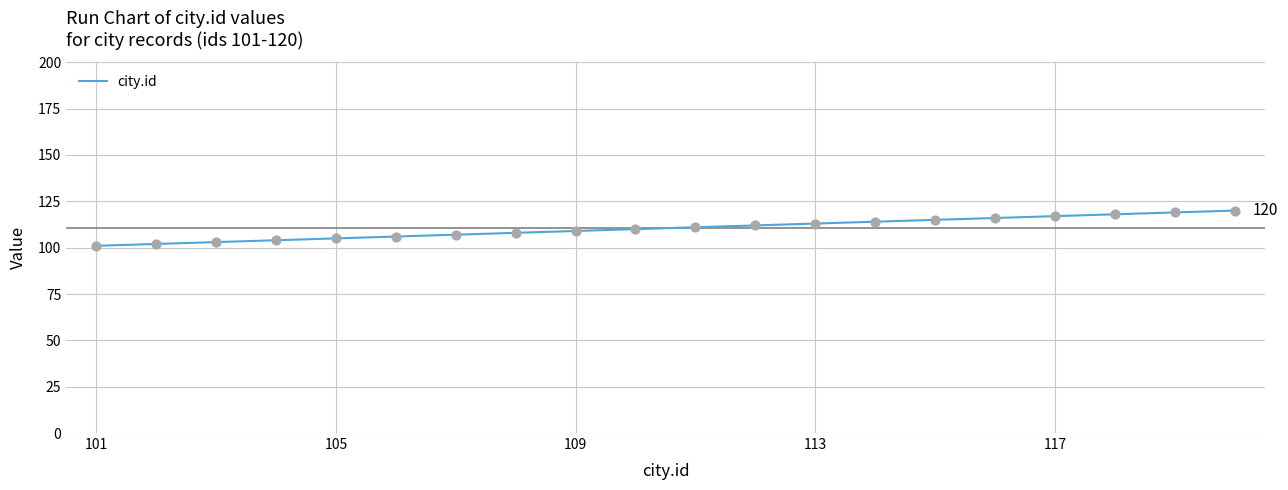

What is the difference between the maximum and minimum values?

19